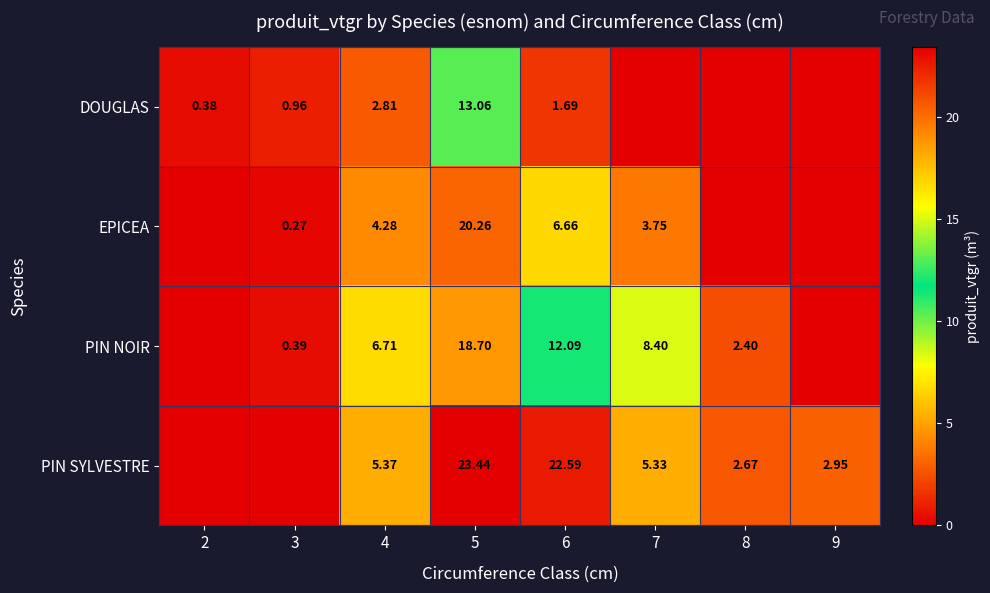

Is the value of EPICEA at 5 greater than the value of PIN SYLVESTRE at 8?

Yes